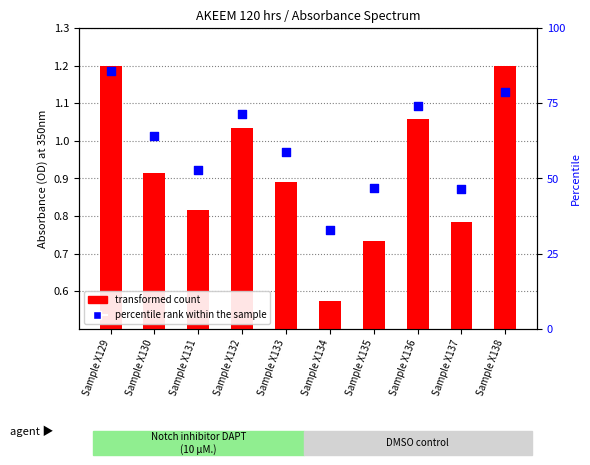

What is the total value across all series at Sample X135?

47.1